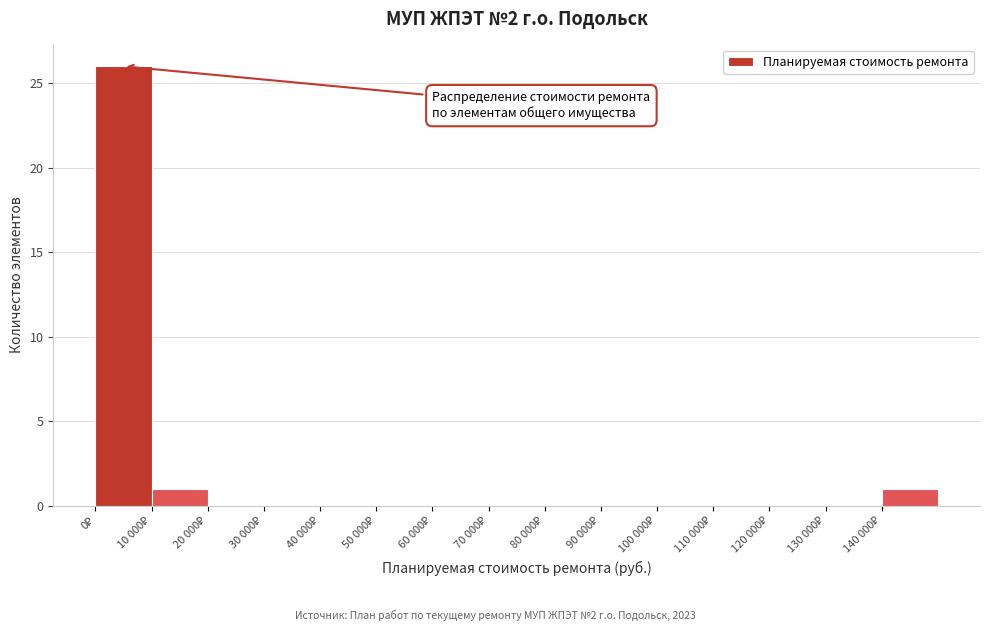

What is the maximum value shown in the chart?

26